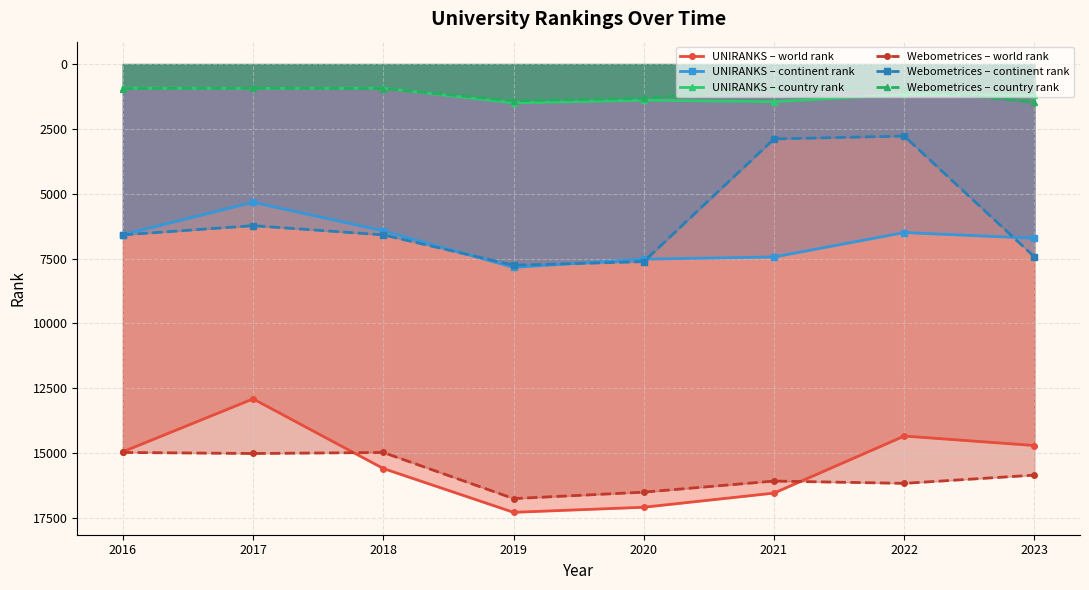

What is the total value across all series at 2021?

45346